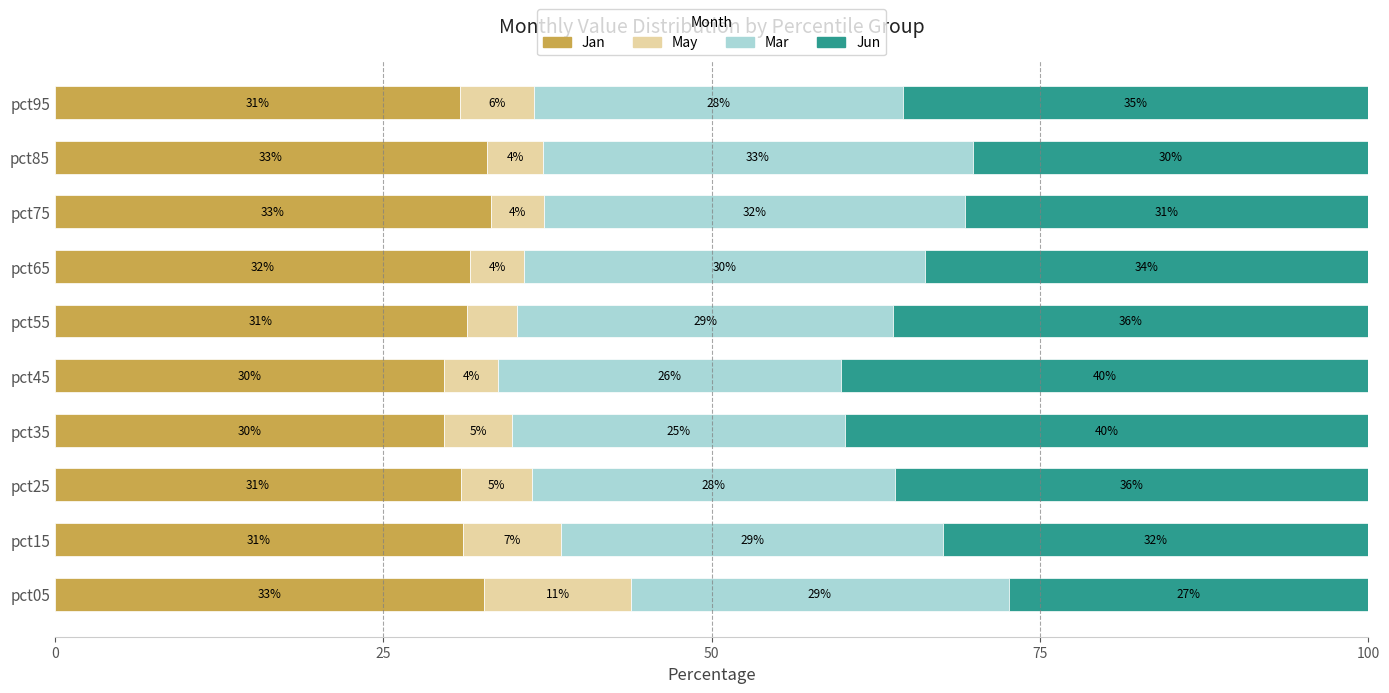

The value of Jan at pct65 is 21.7. True or false?

False